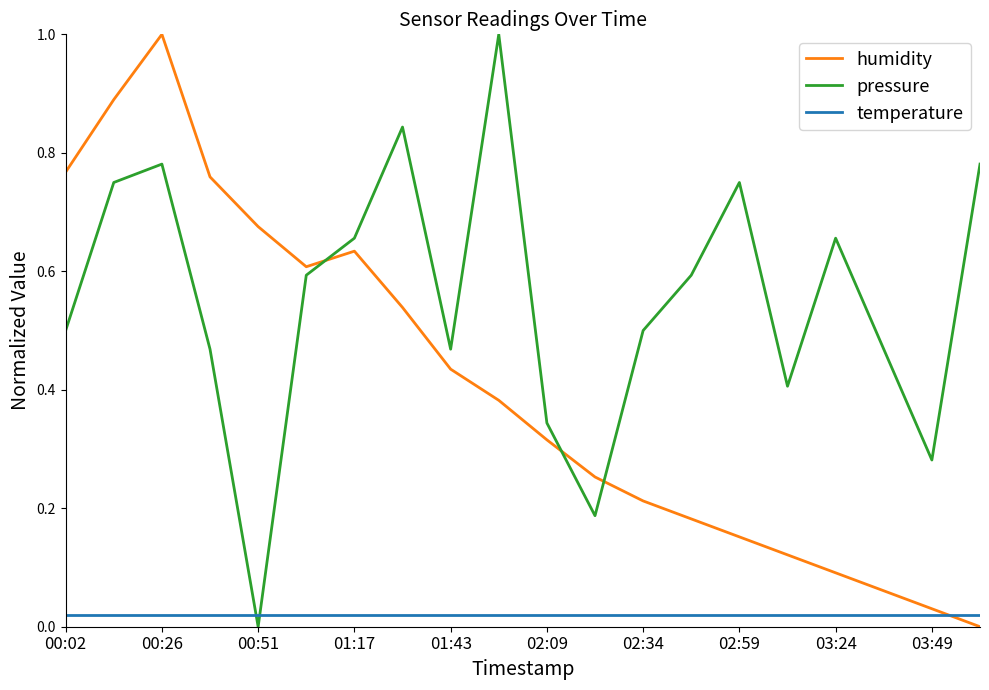

List the series in order of their overall mean, highest first.

pressure, humidity, temperature